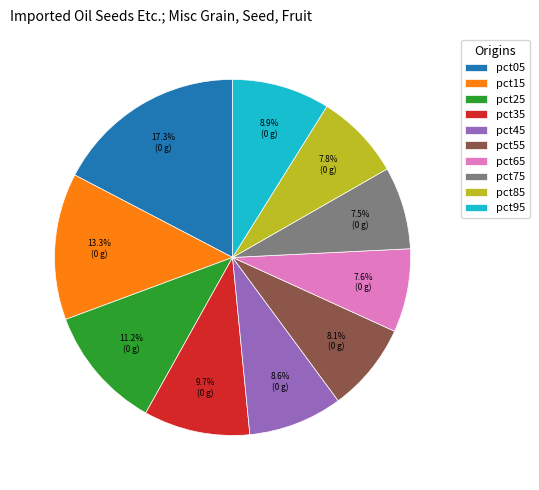

What is the ratio of the value at pct65 to the value at pct35?

0.8